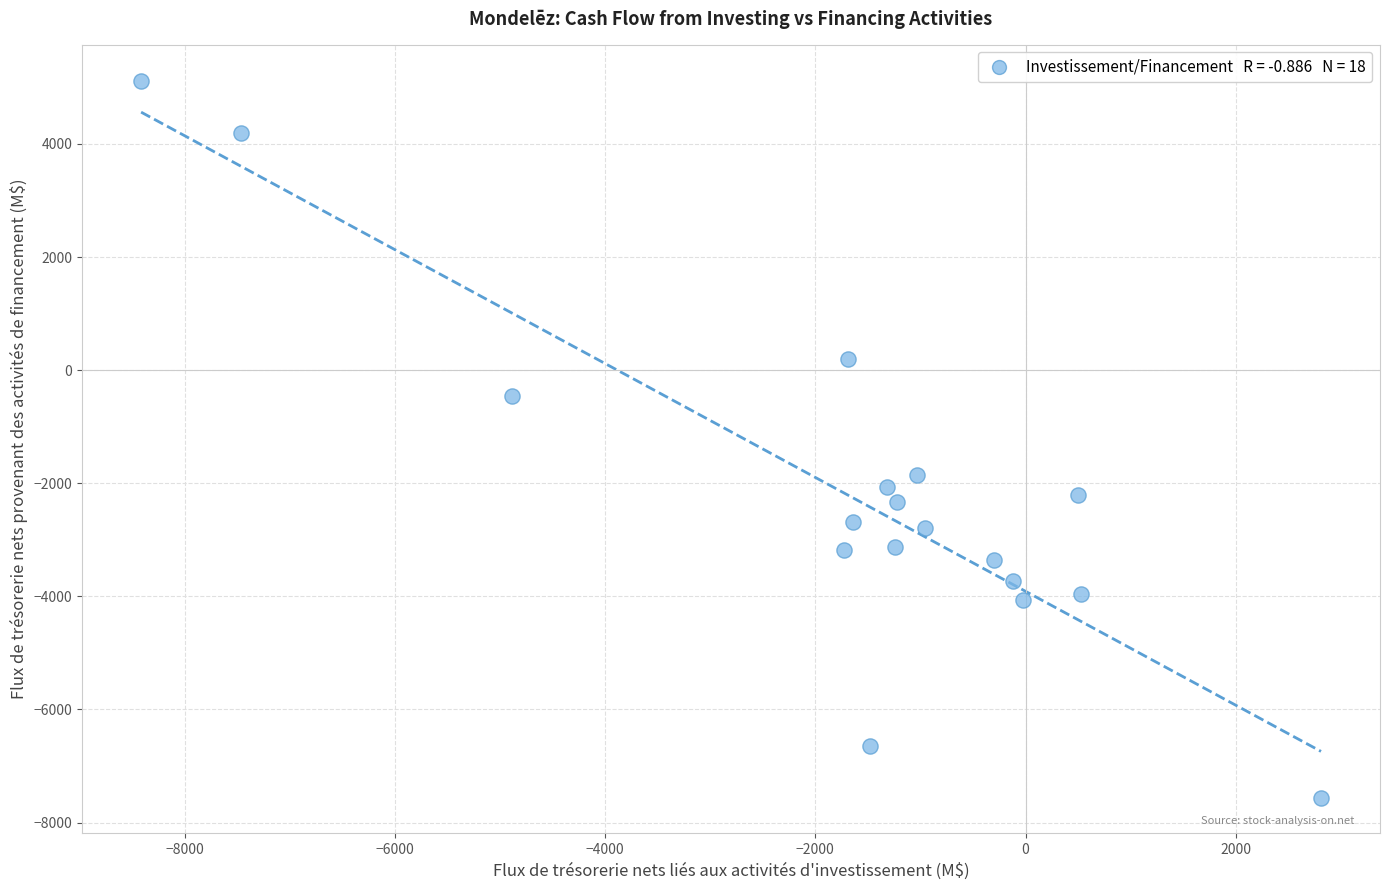

What is the range of X values (max minus min)?

11228